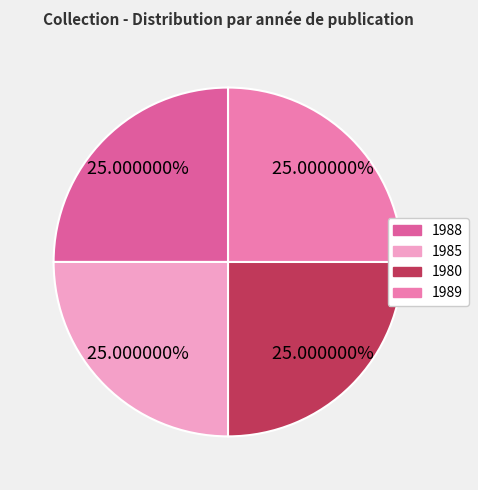

To the nearest percent, what is the average slice percentage?

25%